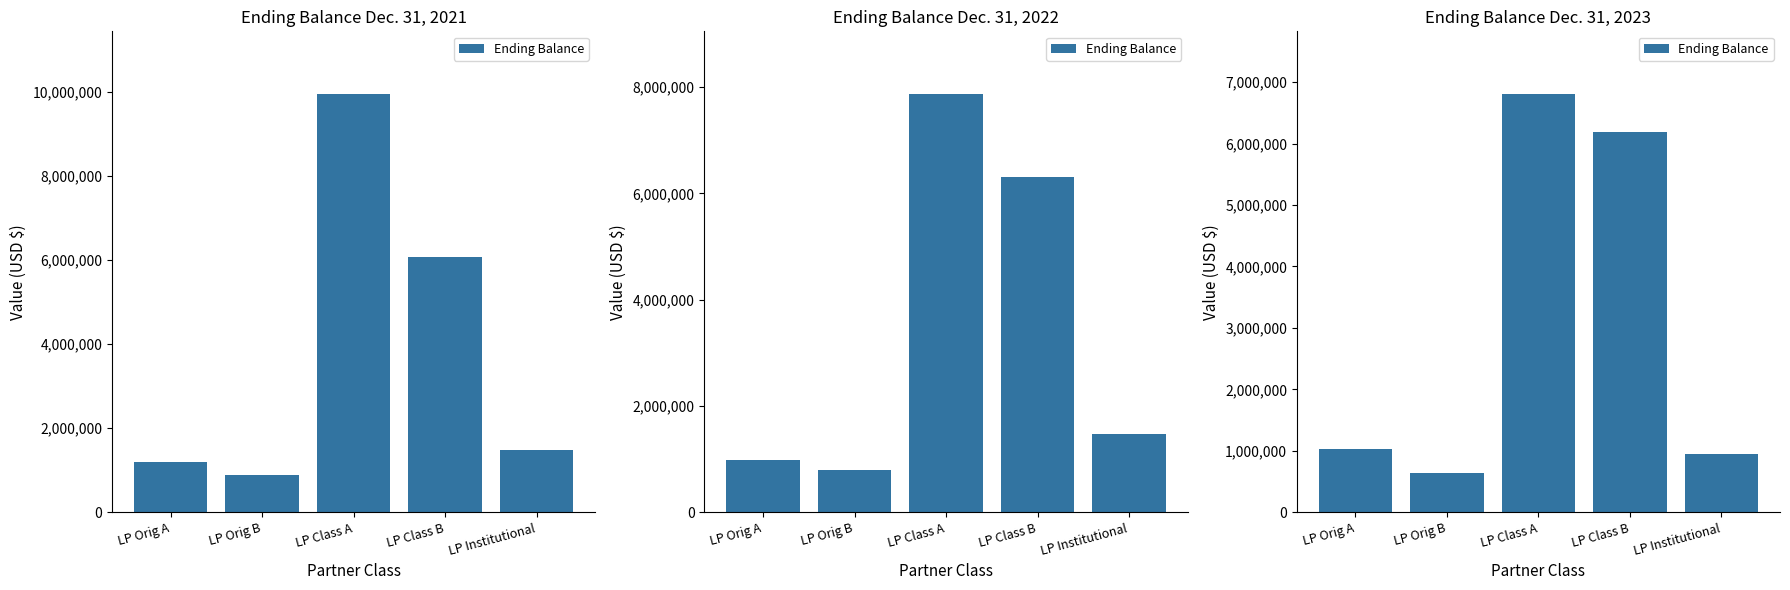

What is the ratio of the value at LP Orig A to the value at LP Class A?

0.2